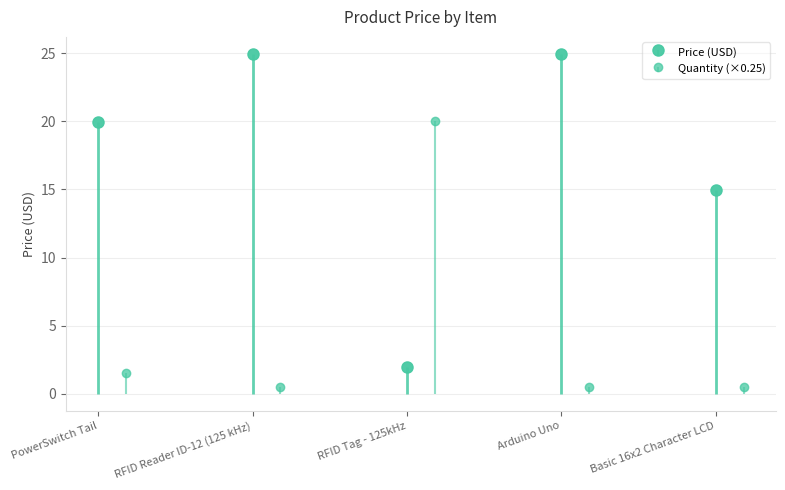

Count the number of values greater than 19.

3